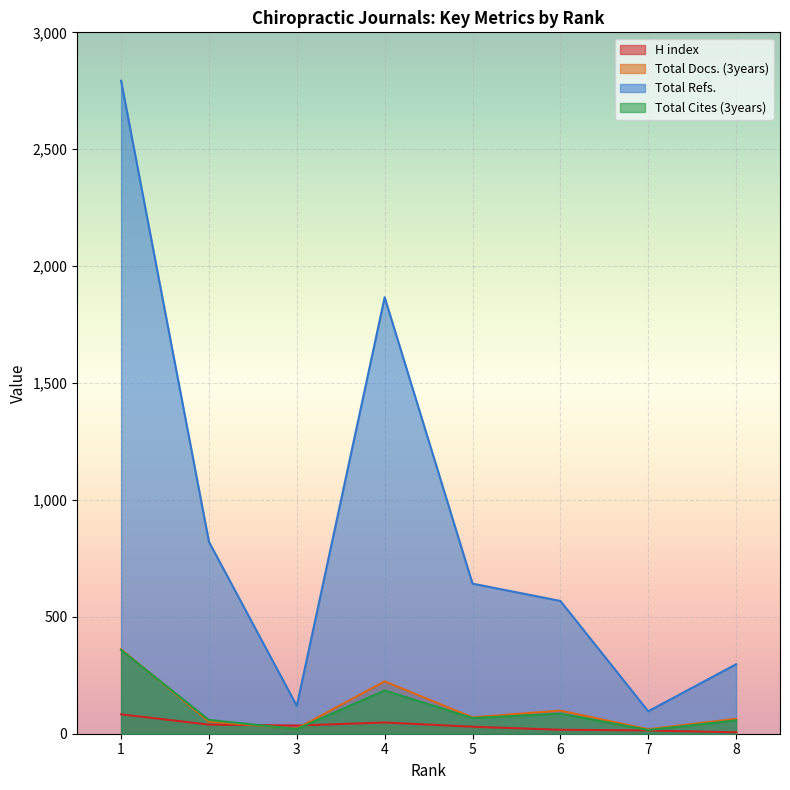

Is it true that Total Refs. equals 568 at 6?

True